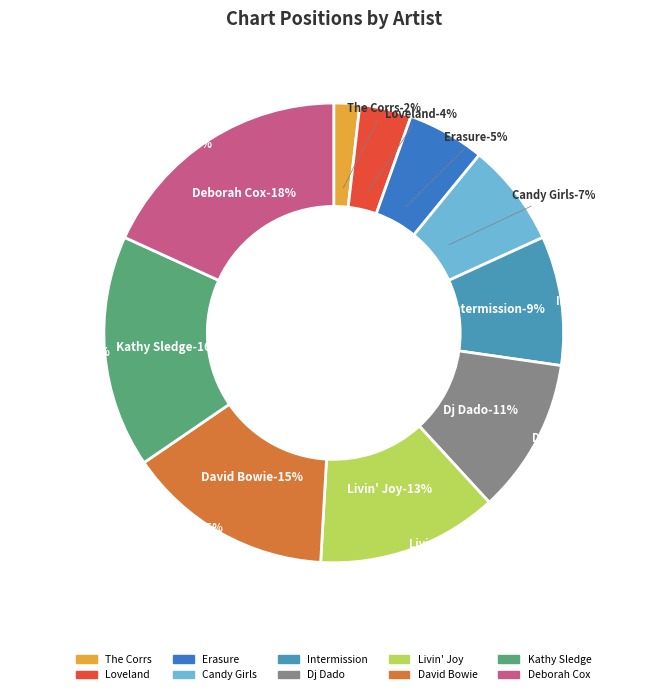

Which slice is the largest?

Deborah Cox